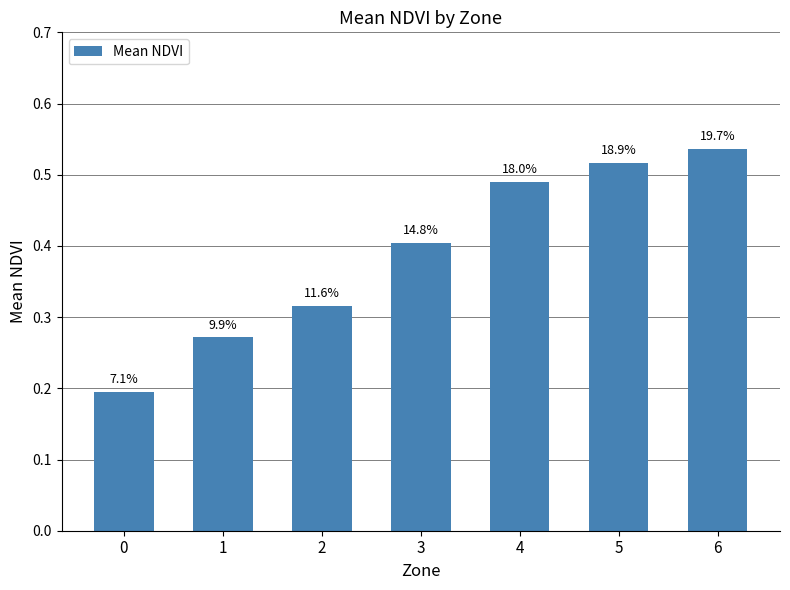

Reading left to right, extract all data points from this chart.

0.2	0.3	0.3	0.4	0.5	0.5	0.5